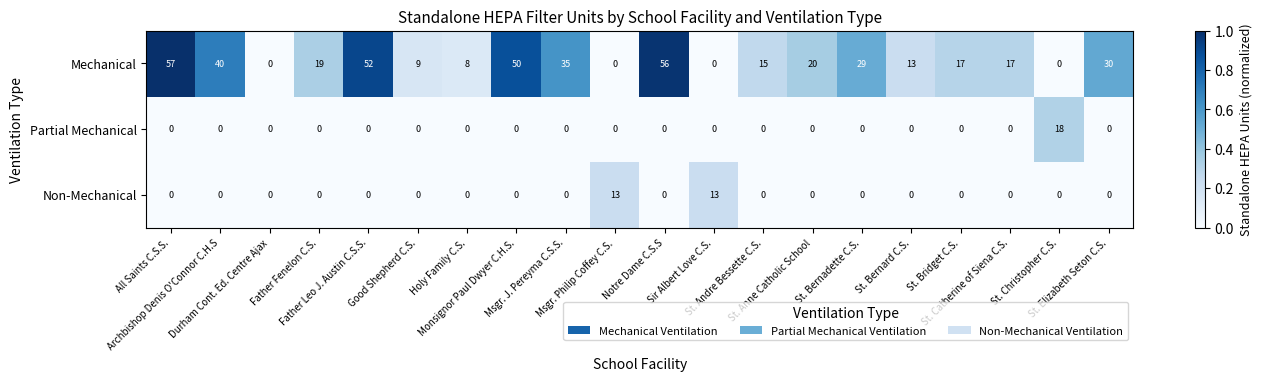

What is the sum of all Partial Mechanical values?

18